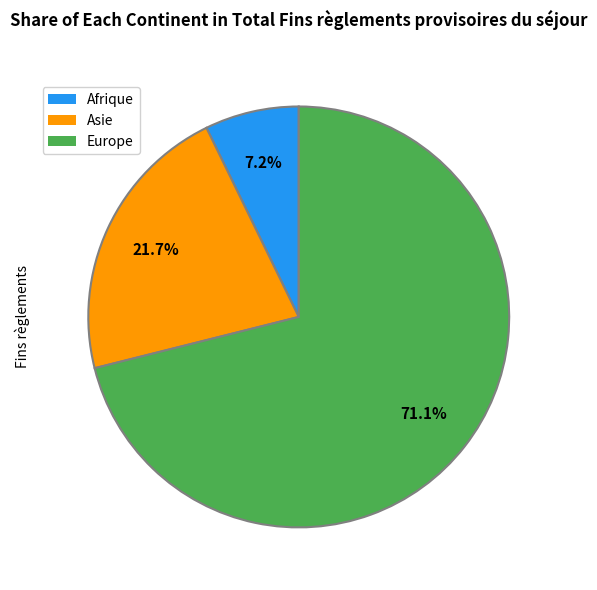

What is the largest slice in the pie chart?

Europe